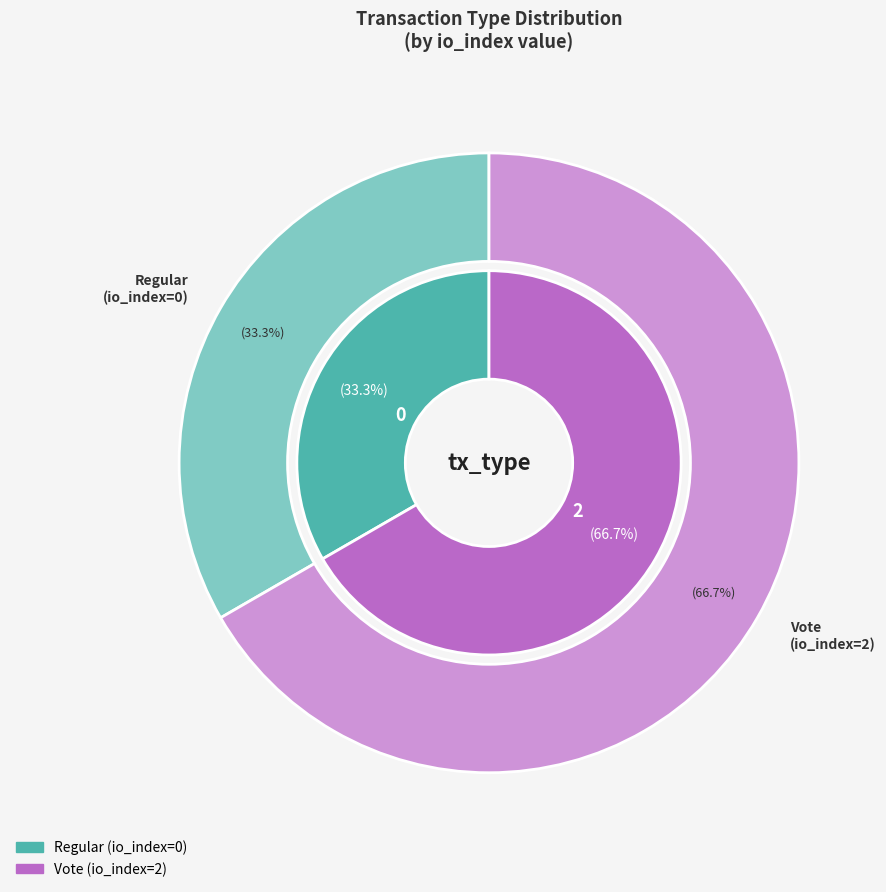

Which category accounts for the majority?

Vote (io_index=2)